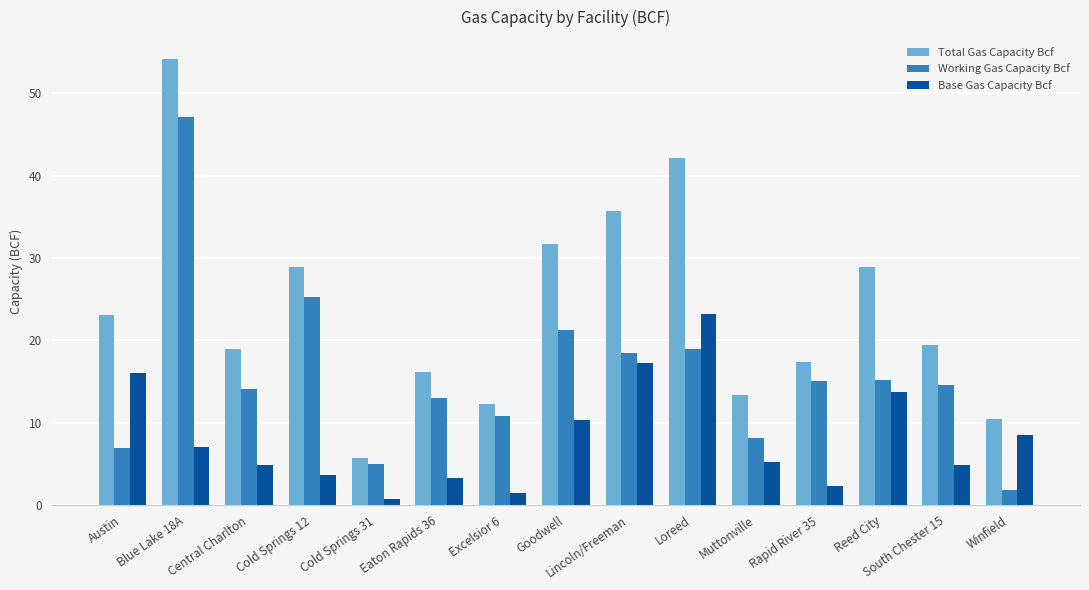

The value of Base Gas Capacity Bcf at Austin is 26.8. True or false?

False